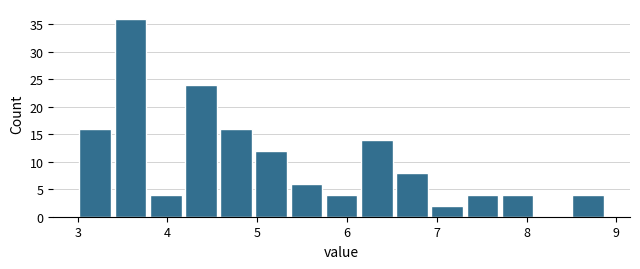

Around what value on the x-axis is the tallest bar? Give the approximate position of its centre, as read against the axis.

3.6